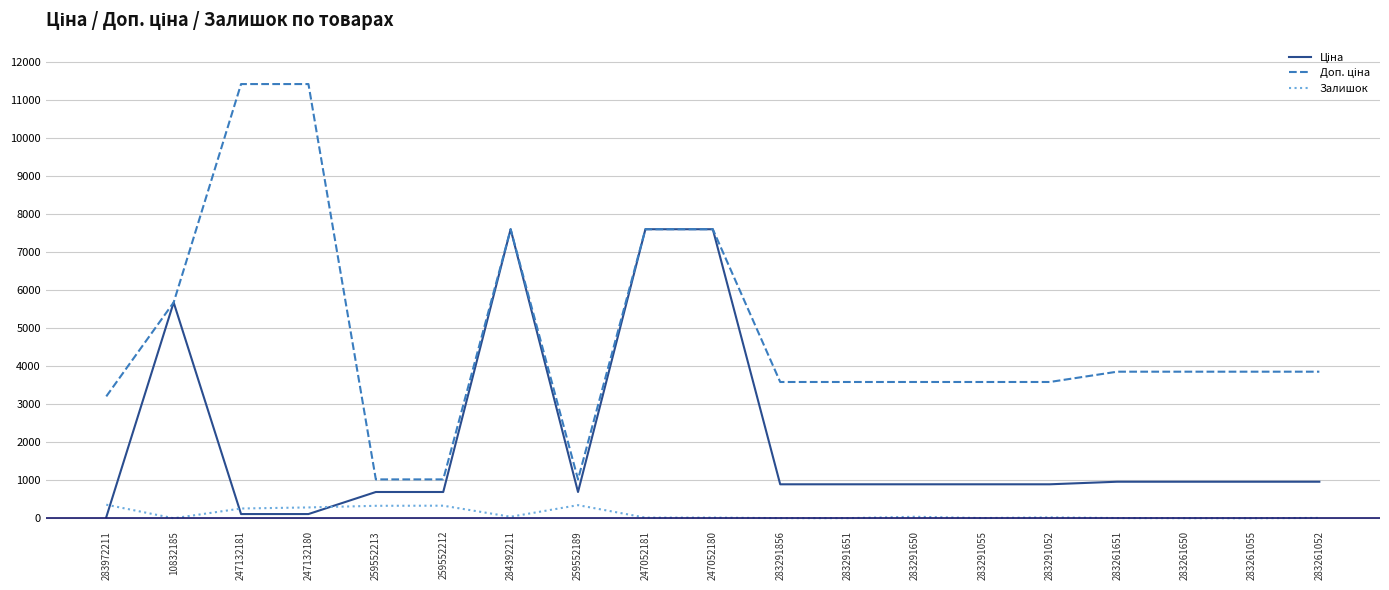

What is the highest value of the Залишок series?

360.0